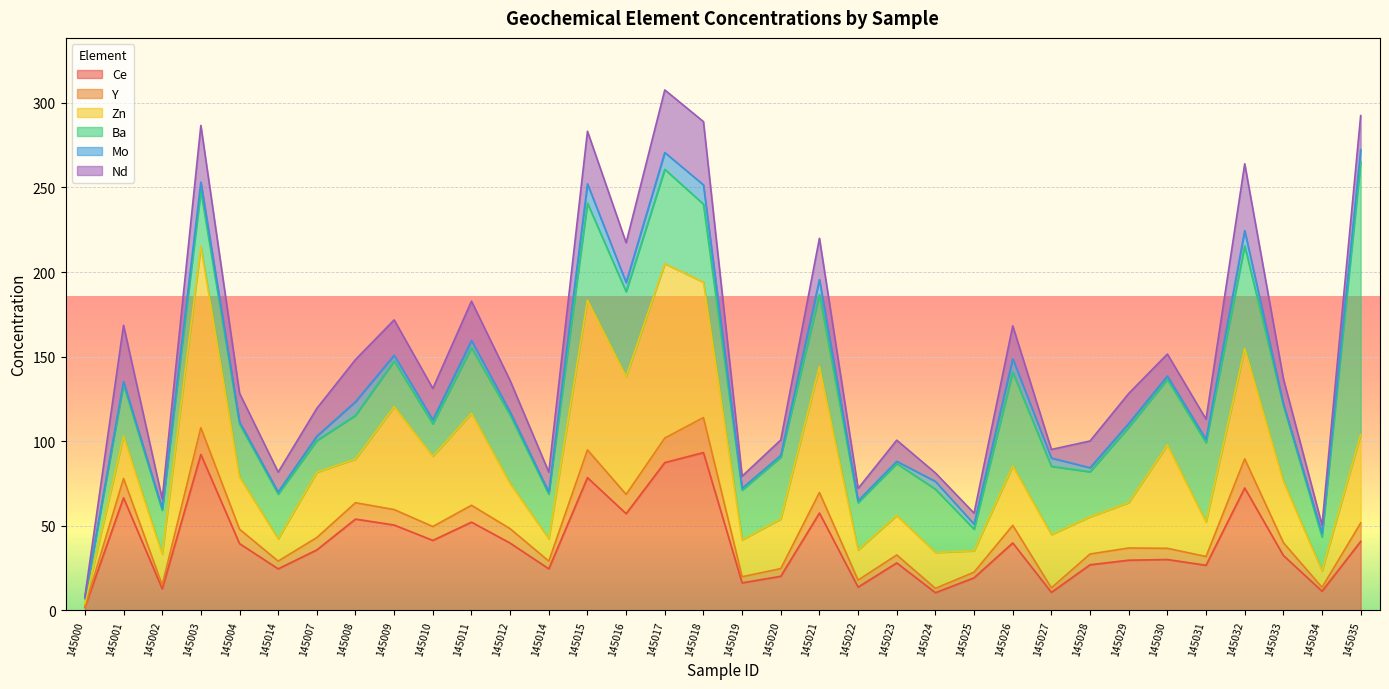

Is the value of Zn at 145023 greater than the value of Nd at 145035?

Yes